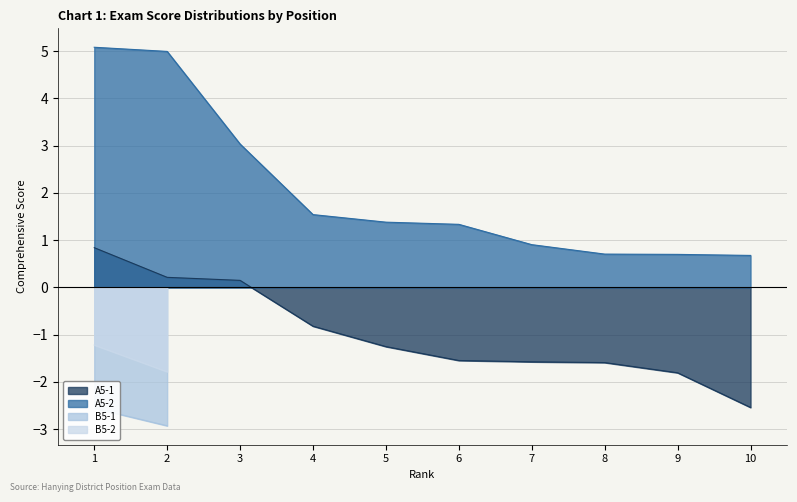

What is the value of the A5-2 point at the 3rd from the left?

3.0